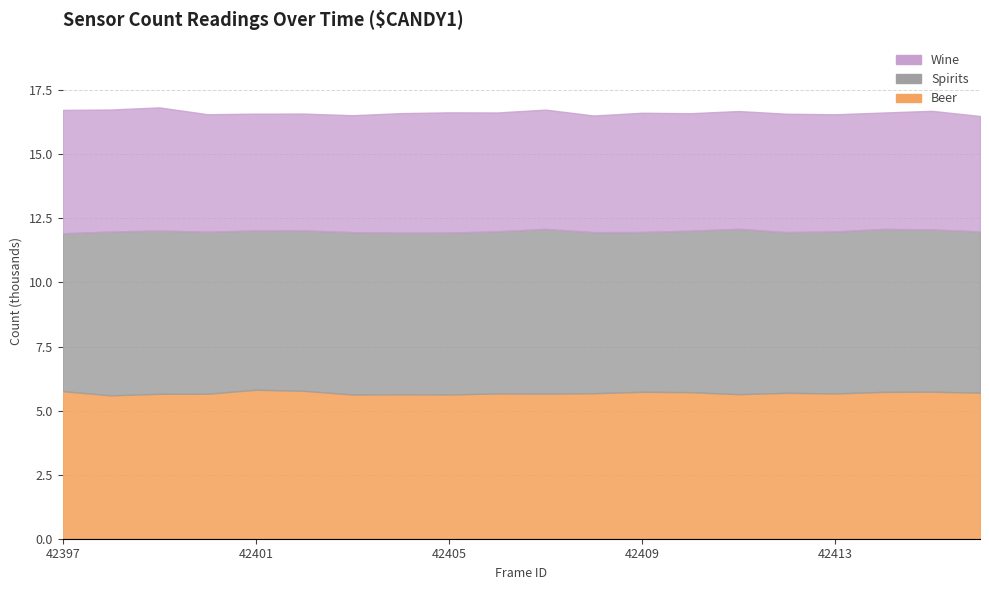

Rank the series by their average value, from lowest to highest.

Wine, Beer, Spirits